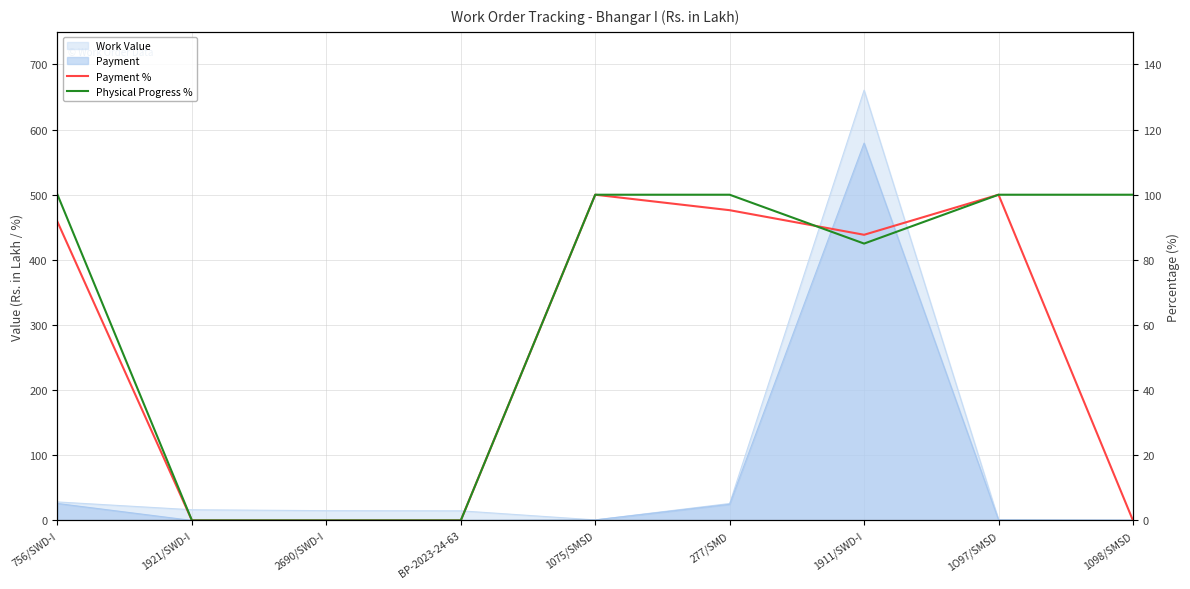

What is the label of the 3rd point from the right?

1911/SWD-I